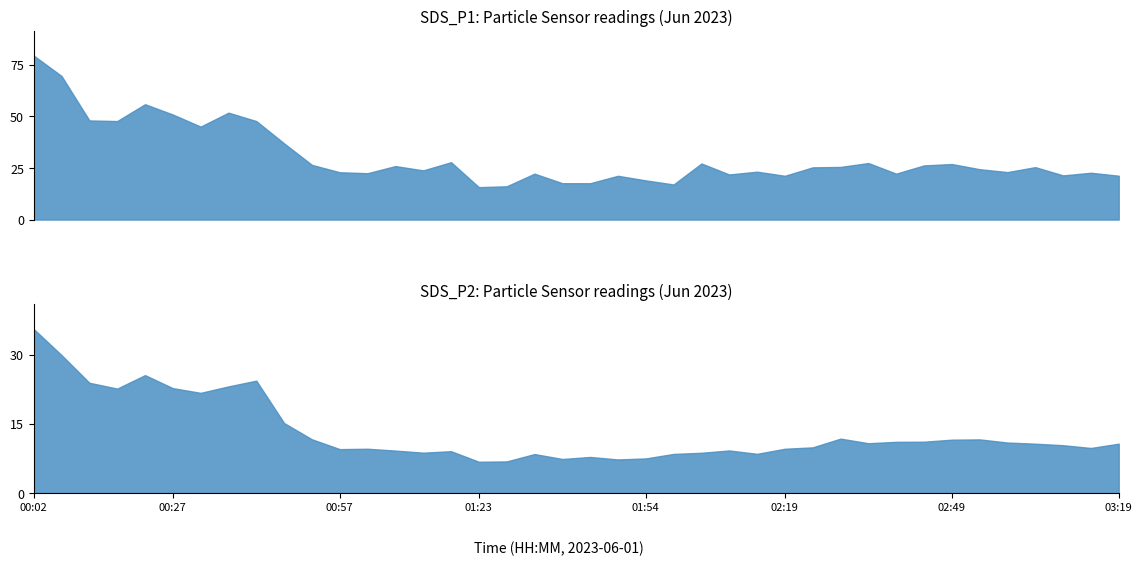

How many interior local peaks does the SDS_P1 series have?

12